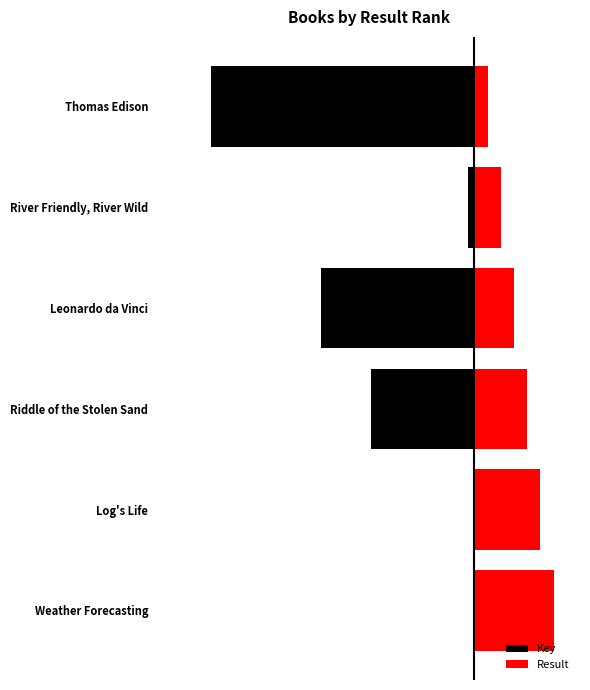

True or false: Key has a value of -2.9 at Thomas Edison.

False